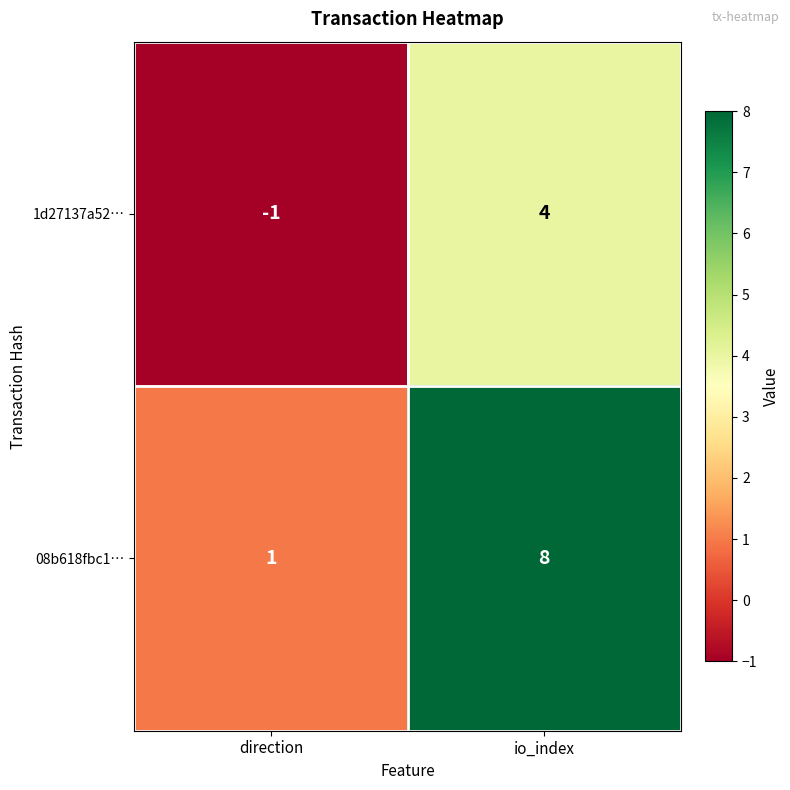

The 1d27137a52… series shows -1 at direction. True or false?

True